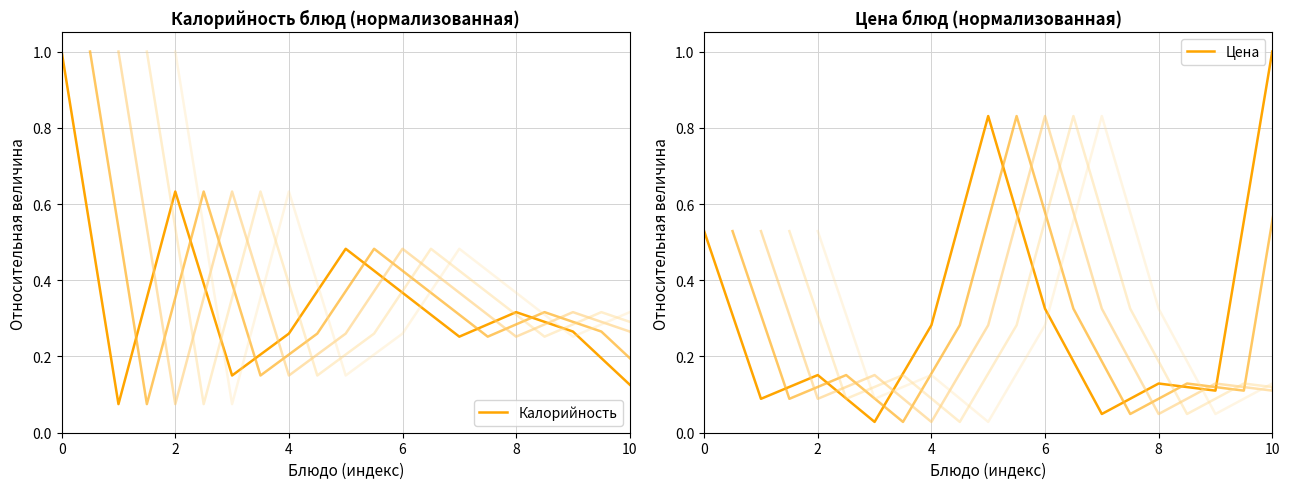

What is the difference between the maximum and second lowest values in the Цена series?

1.0